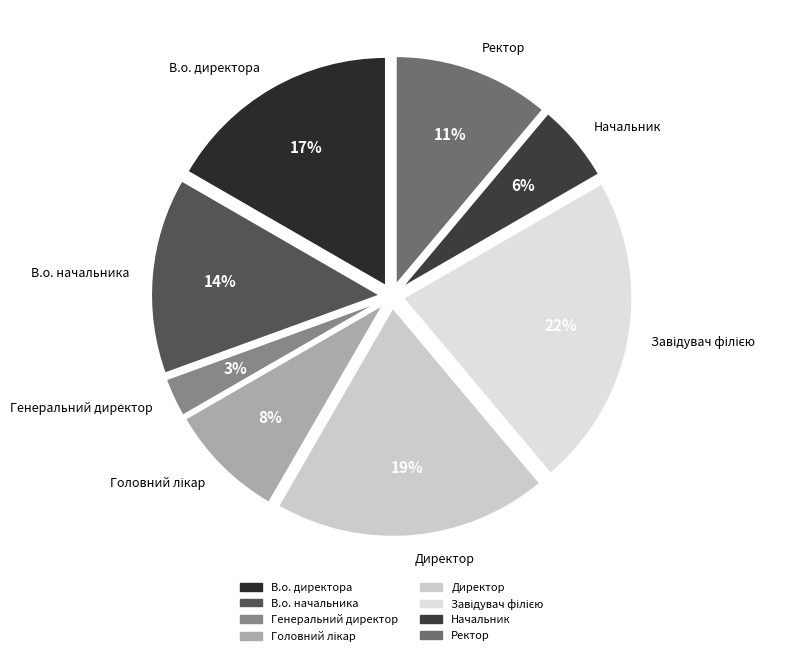

Does Ректор account for over 50% of the chart?

No